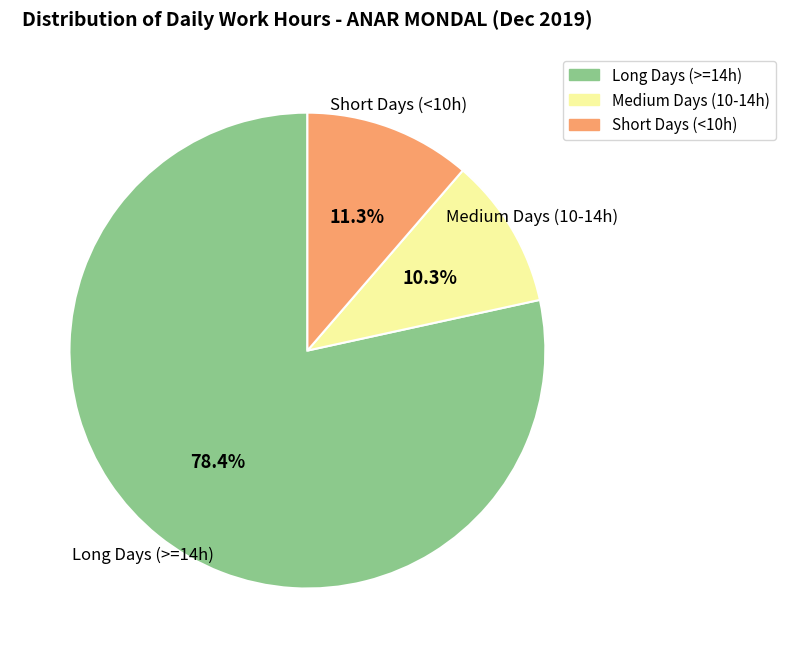

Is there a majority slice in this chart?

Yes